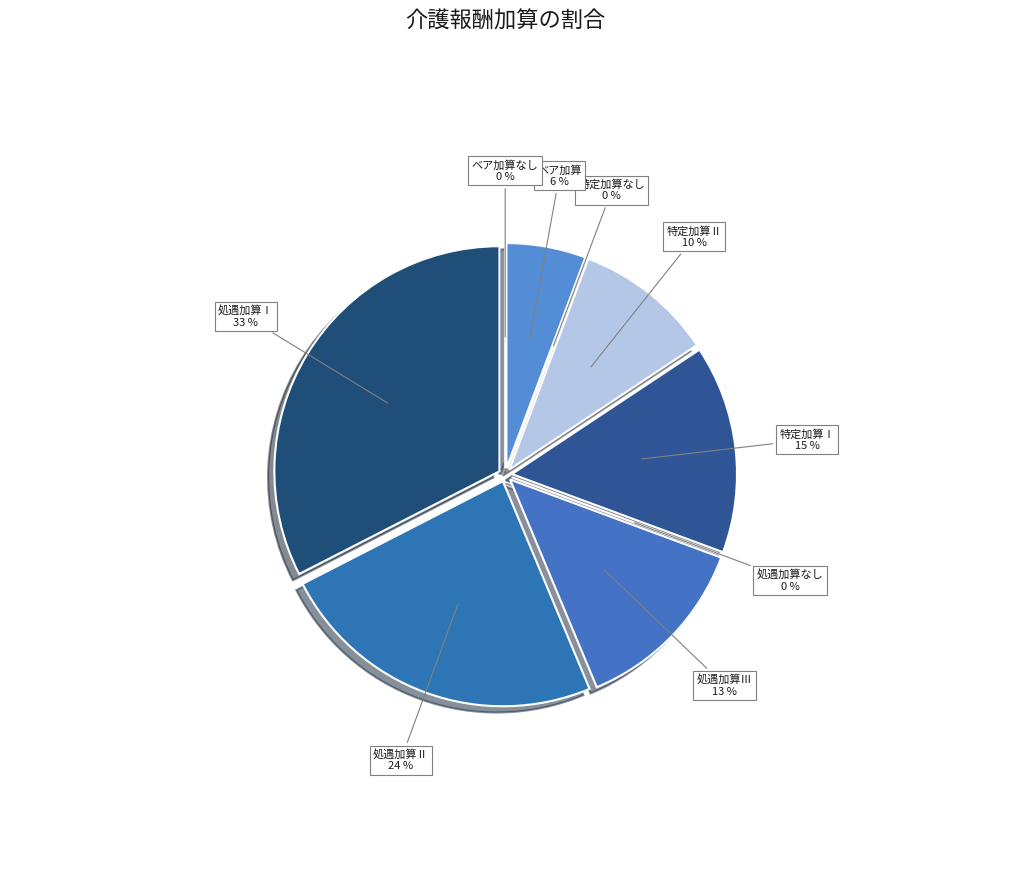

Which category has the smallest portion of the pie?

処遇加算なし